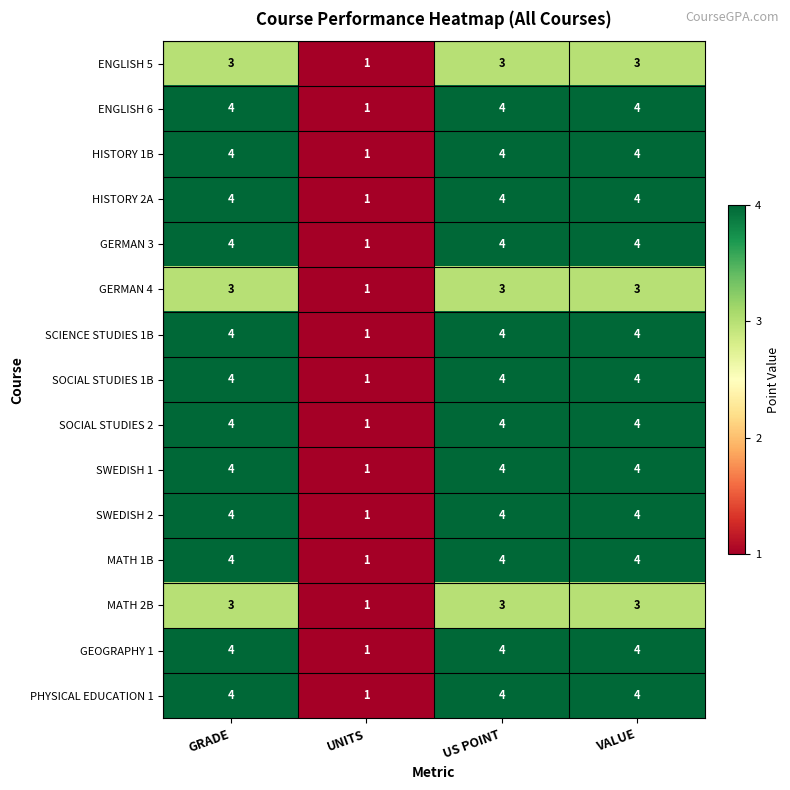

How many distinct data groups are displayed?

15